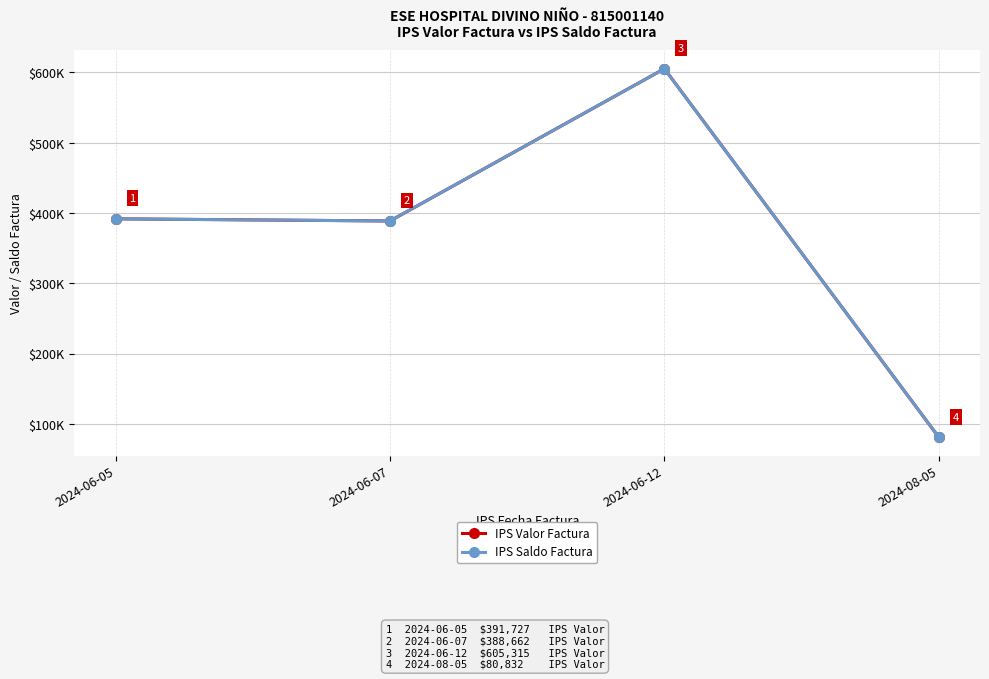

The IPS Saldo Factura series shows 388662 at 2024-06-07. True or false?

True